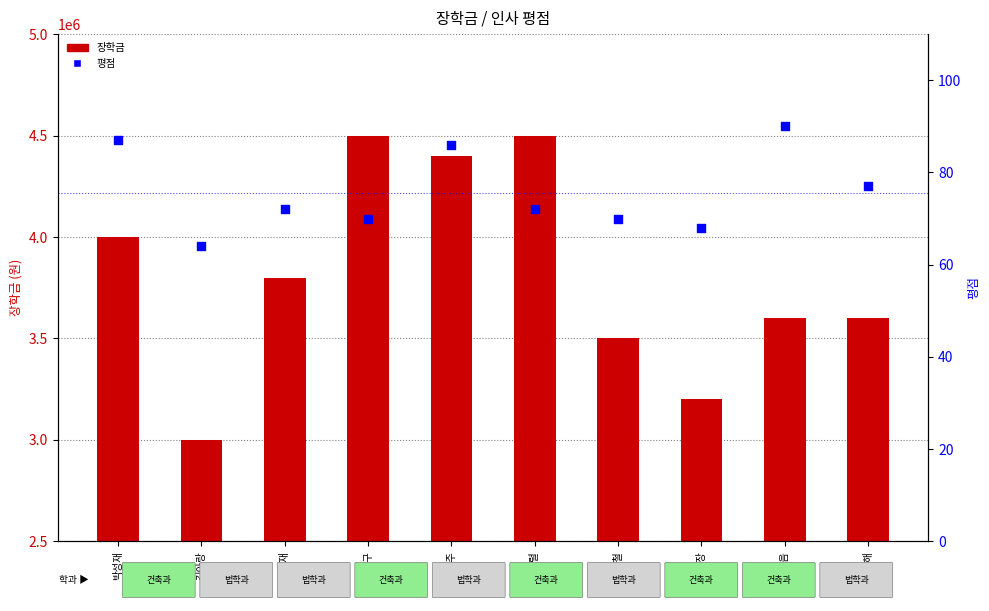

Which series has the largest total across all categories?

장학금